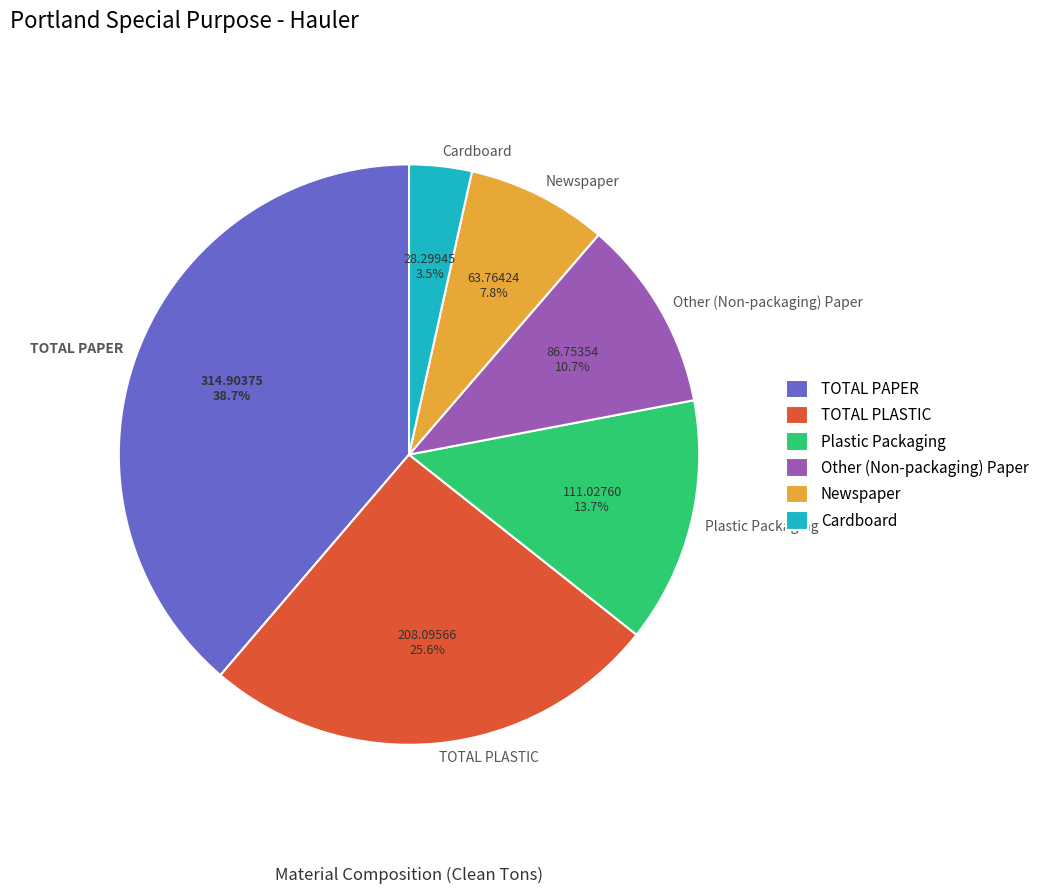

Which category has the biggest portion of the pie?

TOTAL PAPER